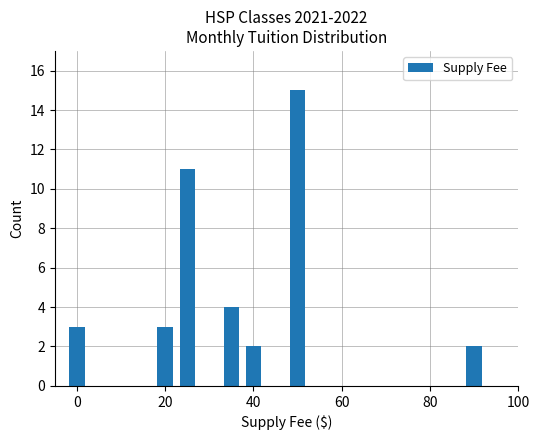

What is the greatest value displayed?

15